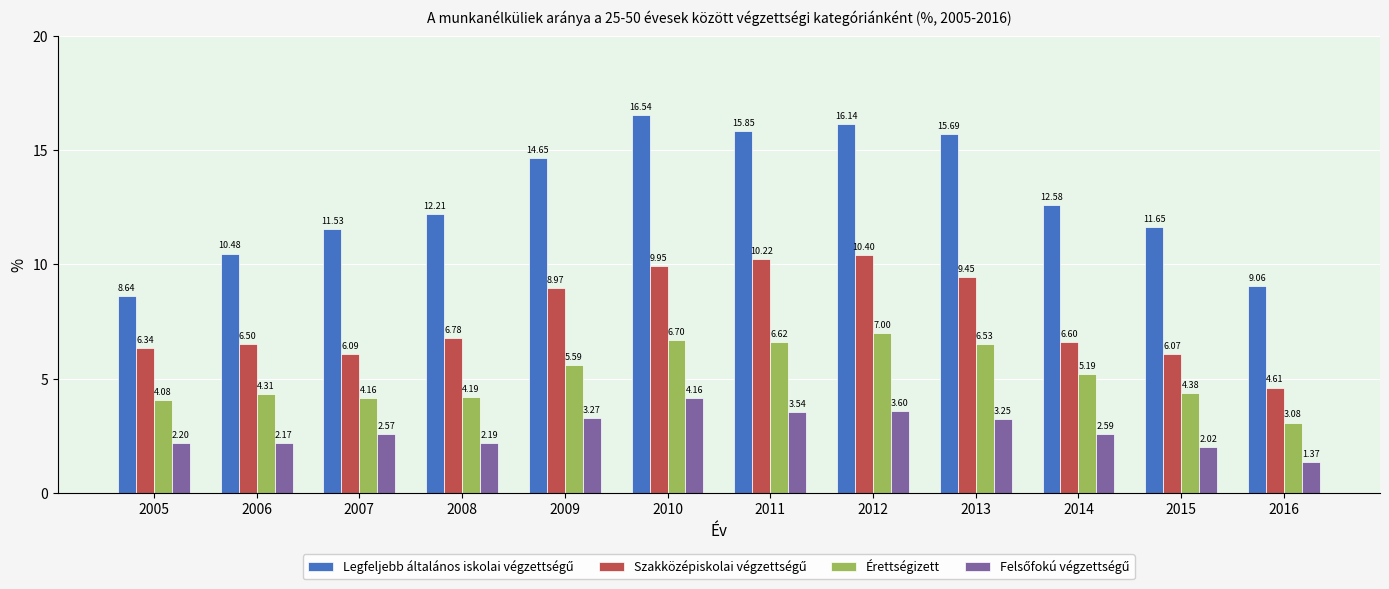

What is the difference between the Érettségizett values at 2014 and 2012?

1.8